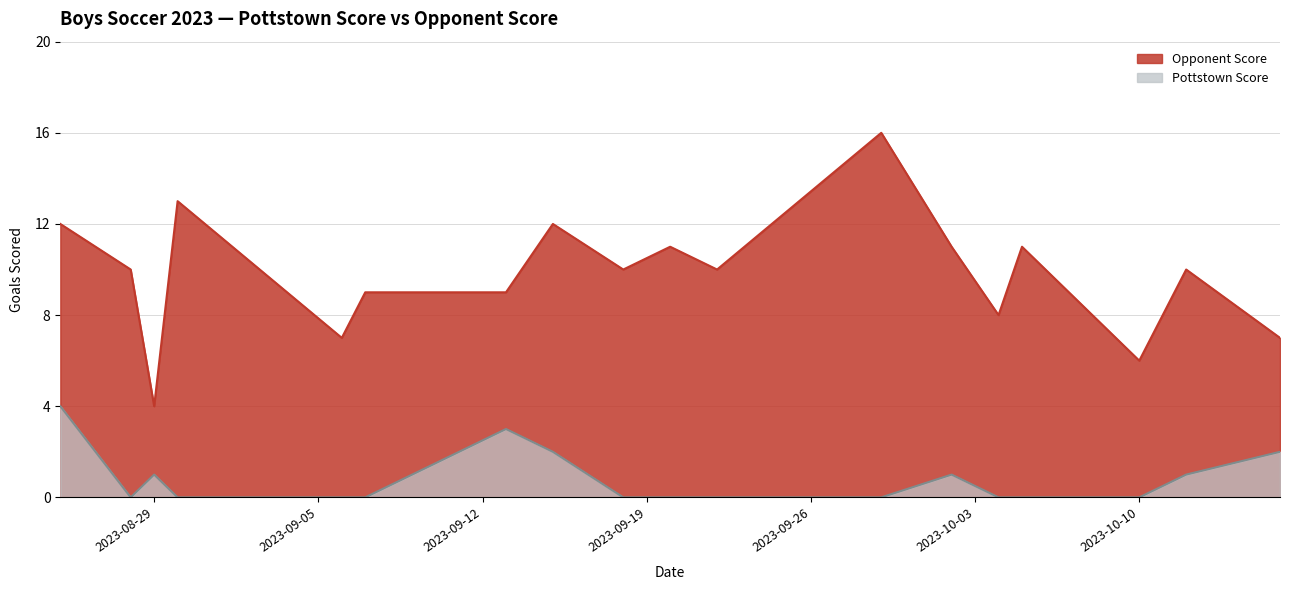

Which has a higher value, 2023-10-05 or 2023-08-30?

2023-10-05